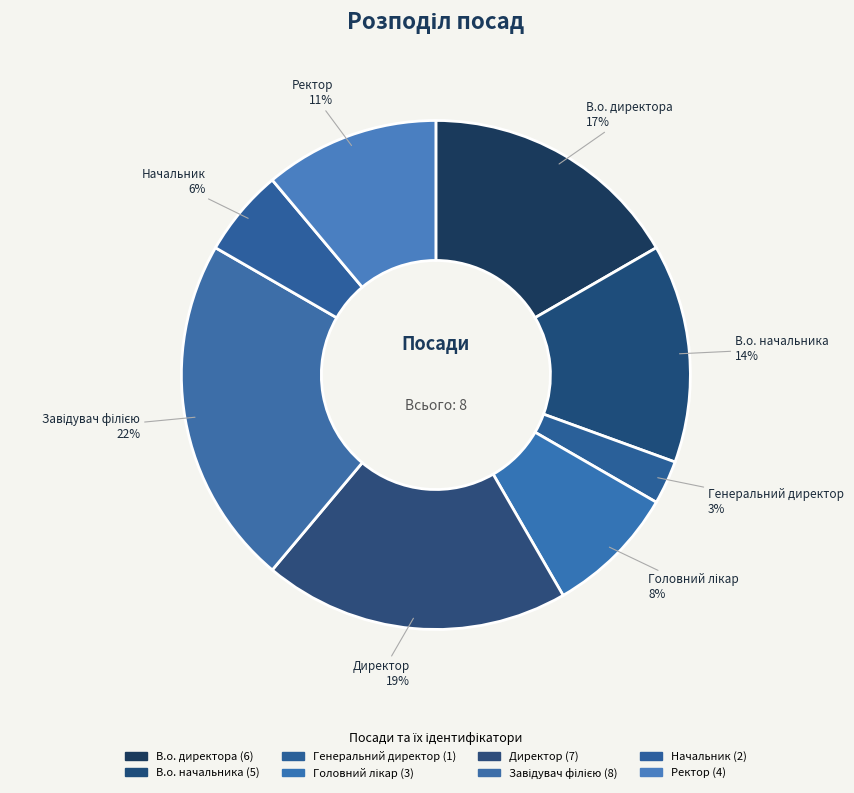

Is В.о. начальника the majority of the pie?

No